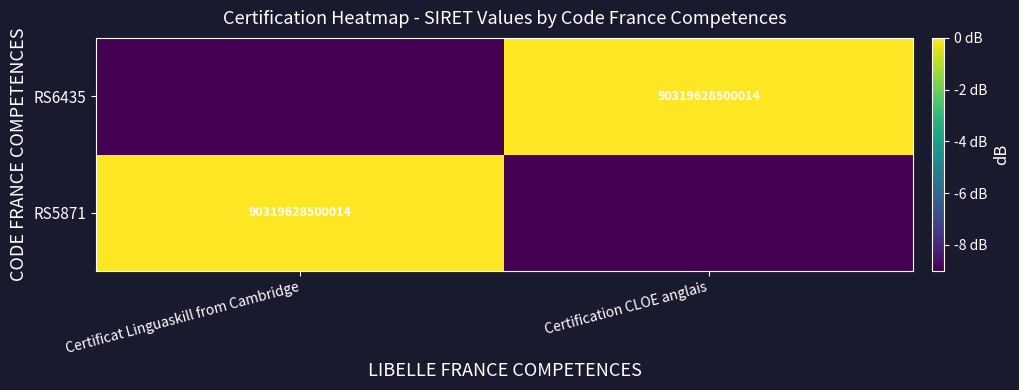

What is the total value across all series at Certification CLOE anglais?

-9